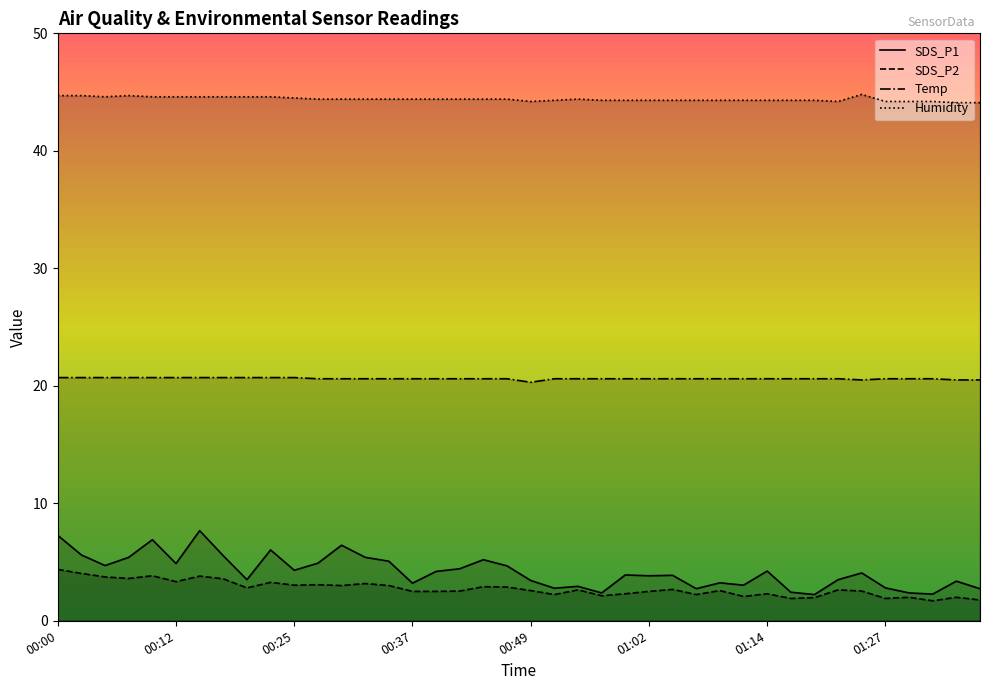

Which series has the largest total across all categories?

Humidity